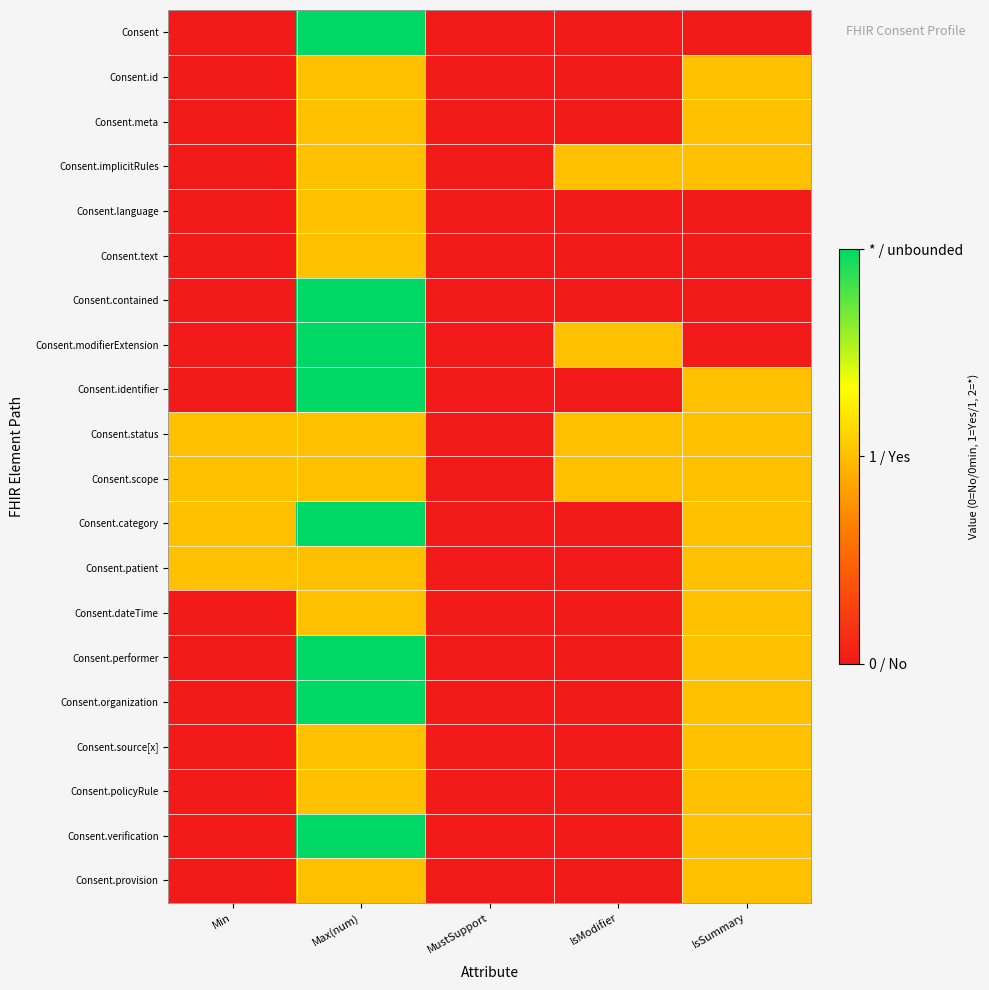

Rank the series at MustSupport from highest to lowest value.

Consent, Consent.id, Consent.meta, Consent.implicitRules, Consent.language, Consent.text, Consent.contained, Consent.modifierExtension, Consent.identifier, Consent.status, Consent.scope, Consent.category, Consent.patient, Consent.dateTime, Consent.performer, Consent.organization, Consent.source[x], Consent.policyRule, Consent.verification, Consent.provision